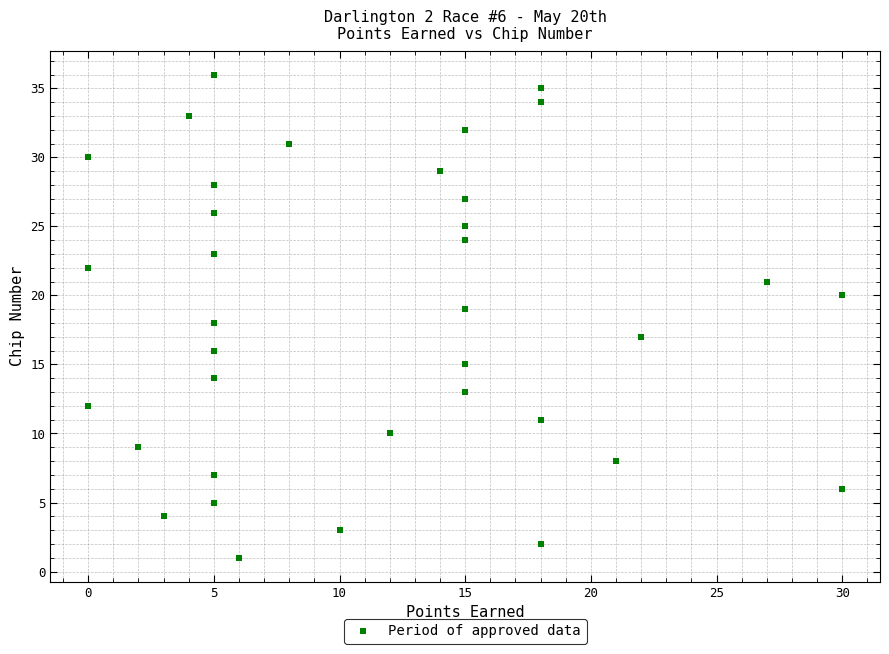

What is the range of X values (max minus min)?

30